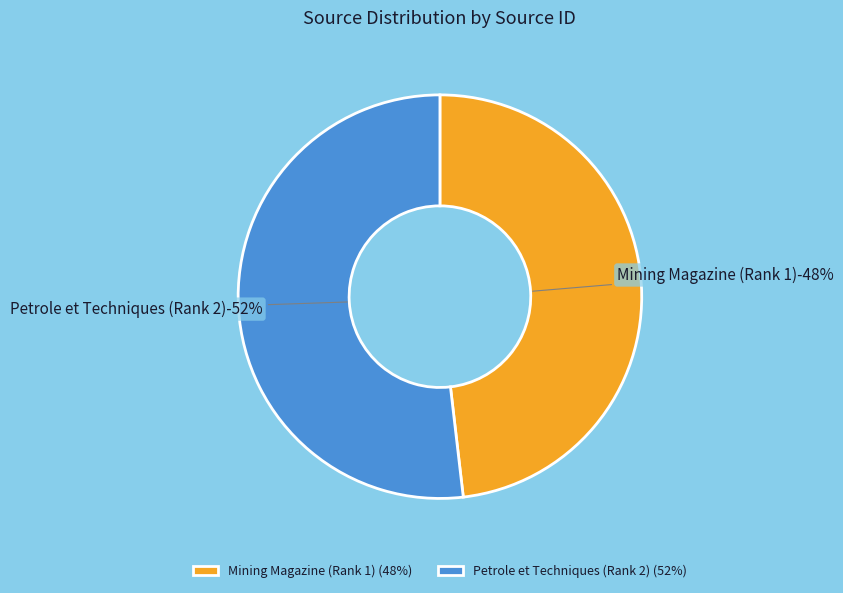

Which category has the biggest portion of the pie?

Petrole et Techniques (Rank 2)